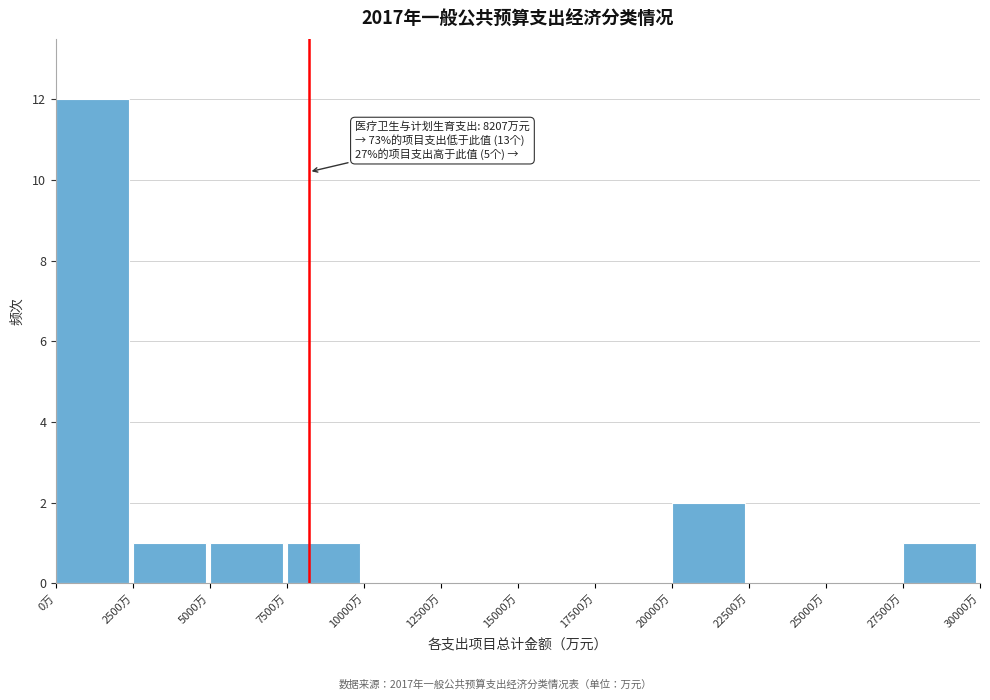

Which range on the x-axis has the tallest bar?

0 to 2500